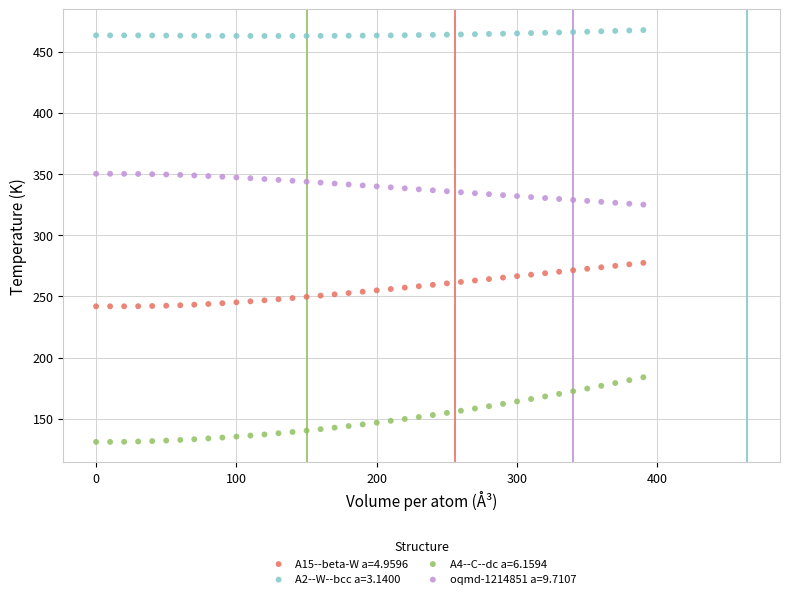

What is the X range (max minus min) for the scatter plot?

390.0